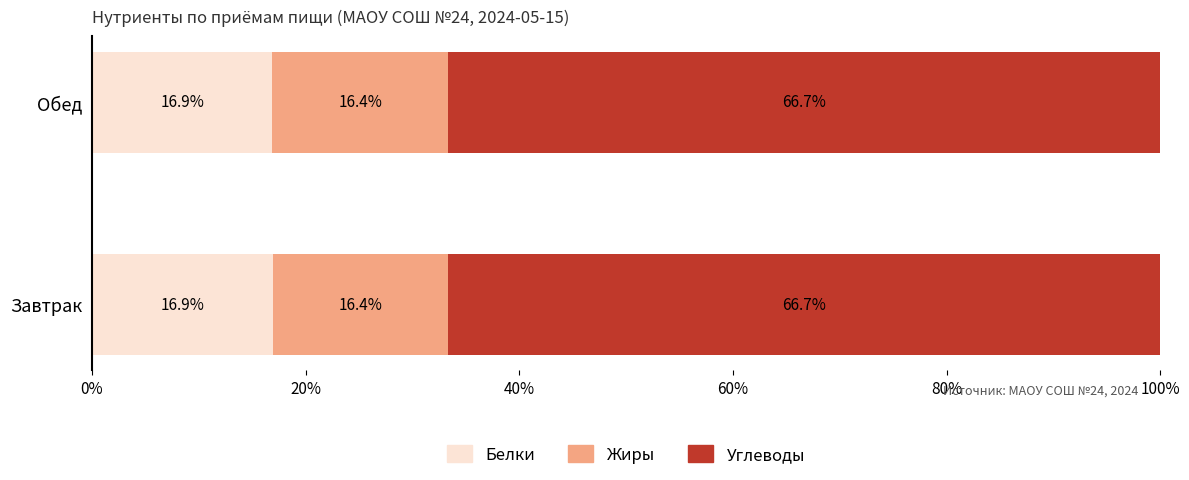

Which series has the largest total across all categories?

Углеводы